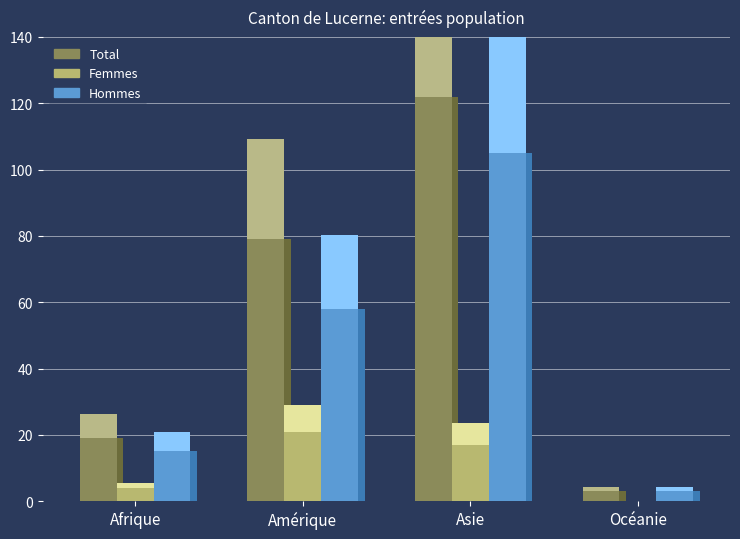

At which category does the chart reach its minimum across all series?

Océanie